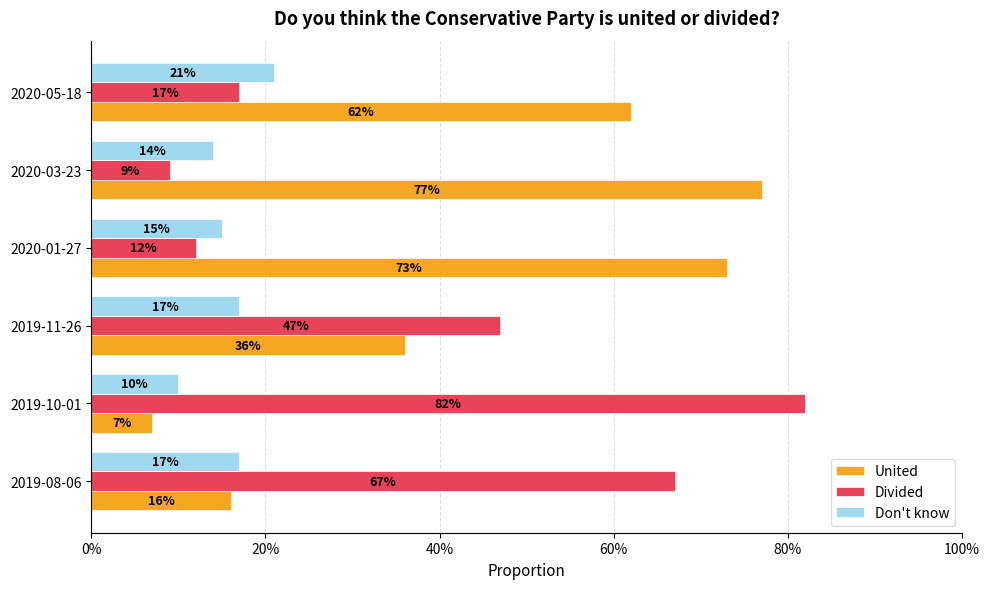

What are all the series names shown in the legend?

United, Divided, Don't know